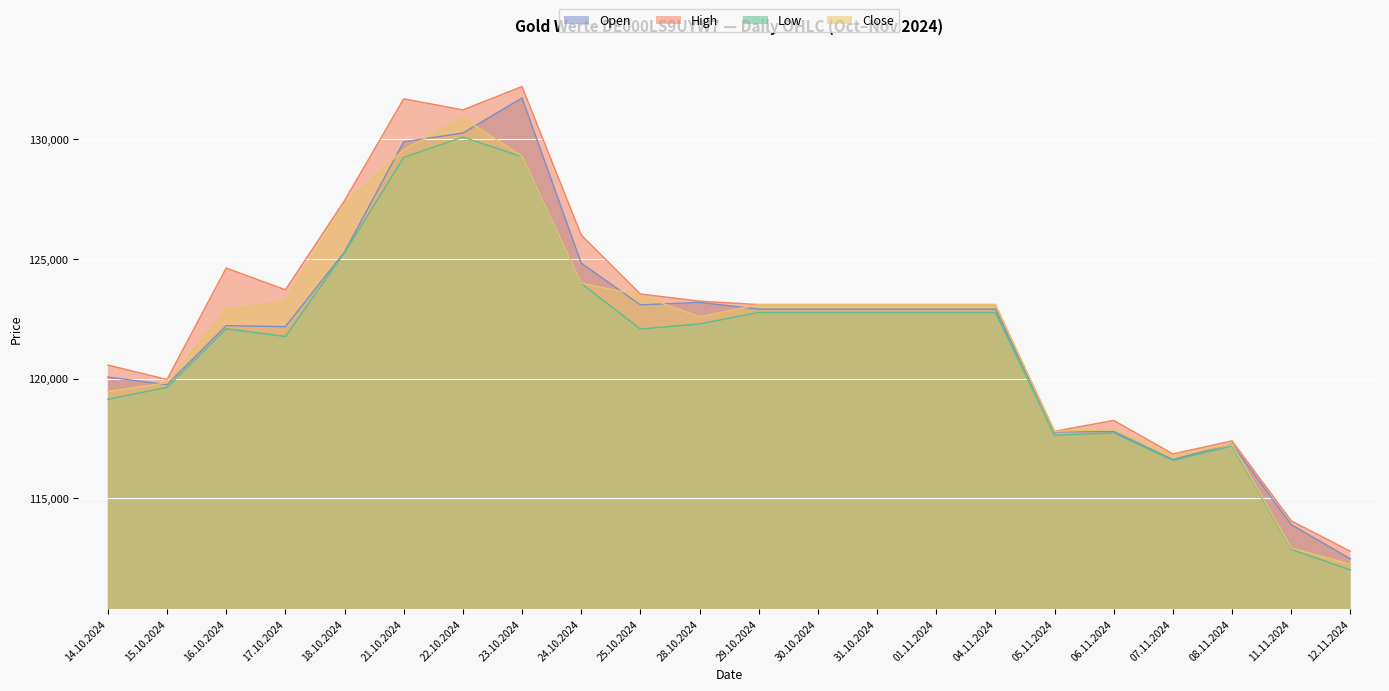

The Close series shows 229129 at 23.10.2024. True or false?

False